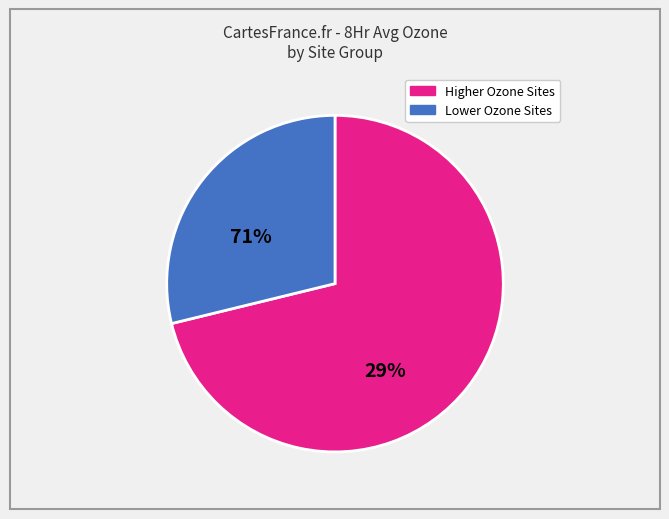

Is there a majority slice in this chart?

Yes